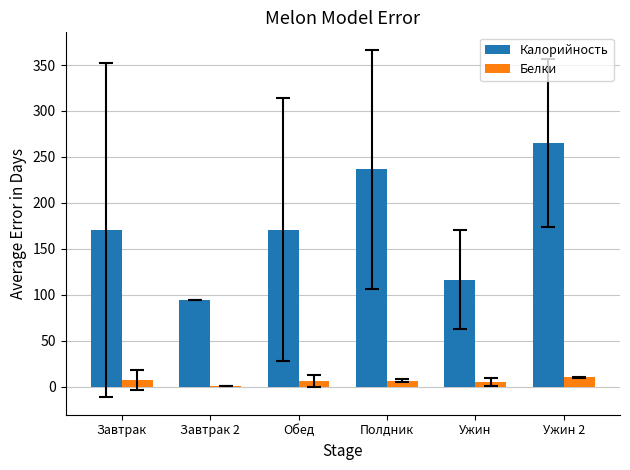

Is the value of Белки at Завтрак 2 greater than the value of Калорийность at Завтрак?

No